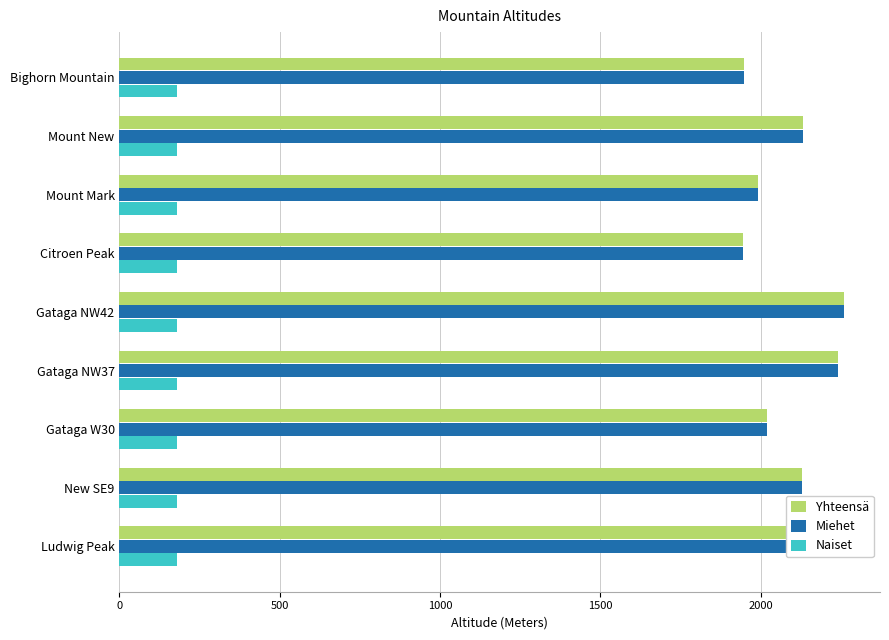

At how many categories does at least one series exceed 1656?

9